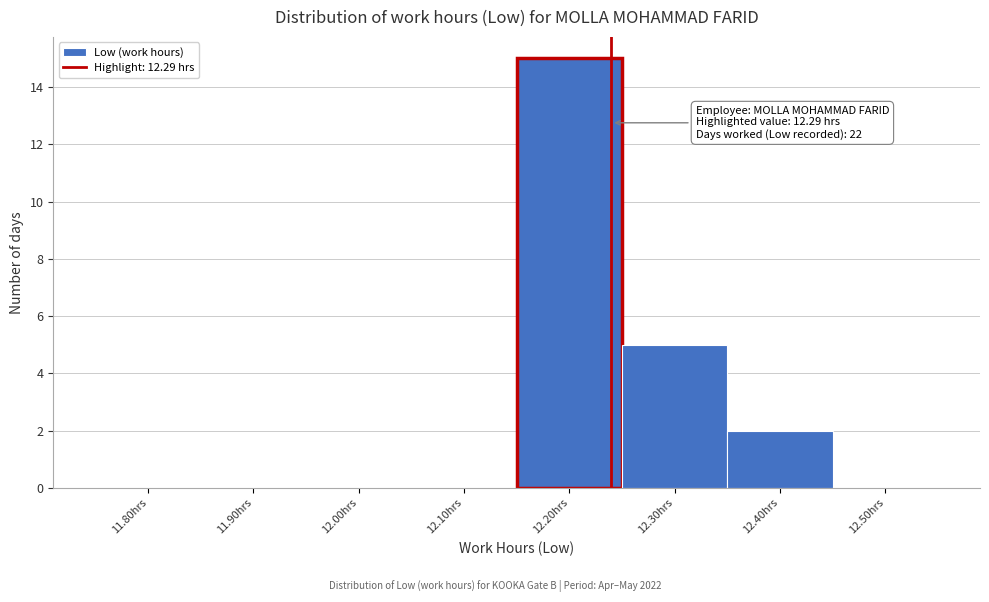

Reading left to right, list all the values displayed in this chart.

11.80hrs=0	11.90hrs=0	12.00hrs=0	12.10hrs=0	12.20hrs=15	12.30hrs=5	12.40hrs=2	12.50hrs=0